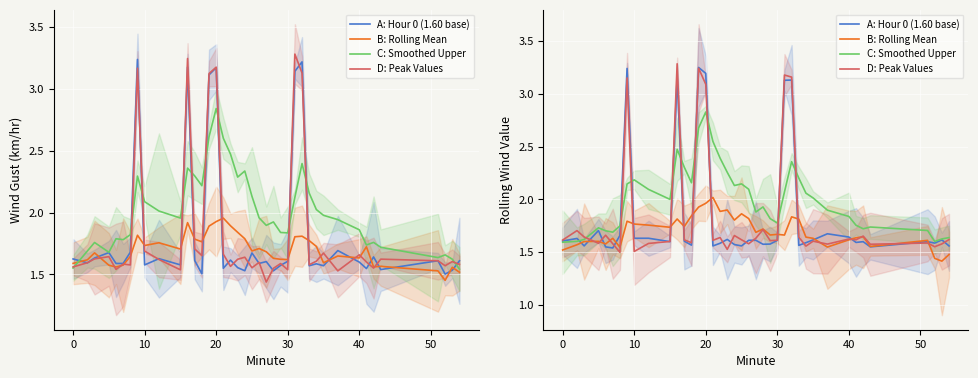

List the series in order of their peak value, lowest first.

B: Rolling Mean, C: Smoothed Upper, A: Hour 0 (1.60 base), D: Peak Values